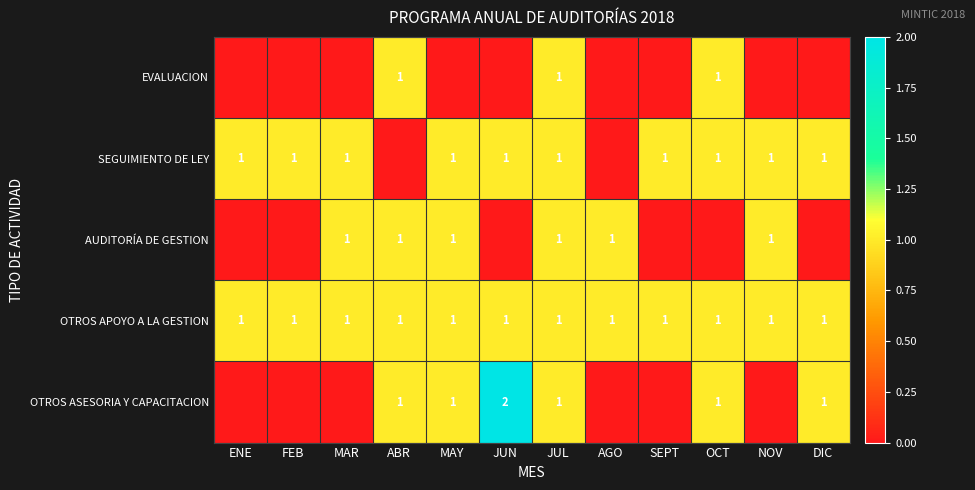

What is the sum of all OTROS APOYO A LA GESTION values?

12